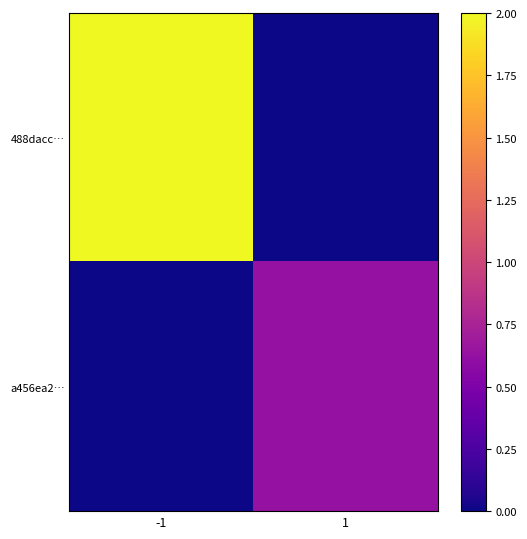

What is the total value across all series at 1?

0.6